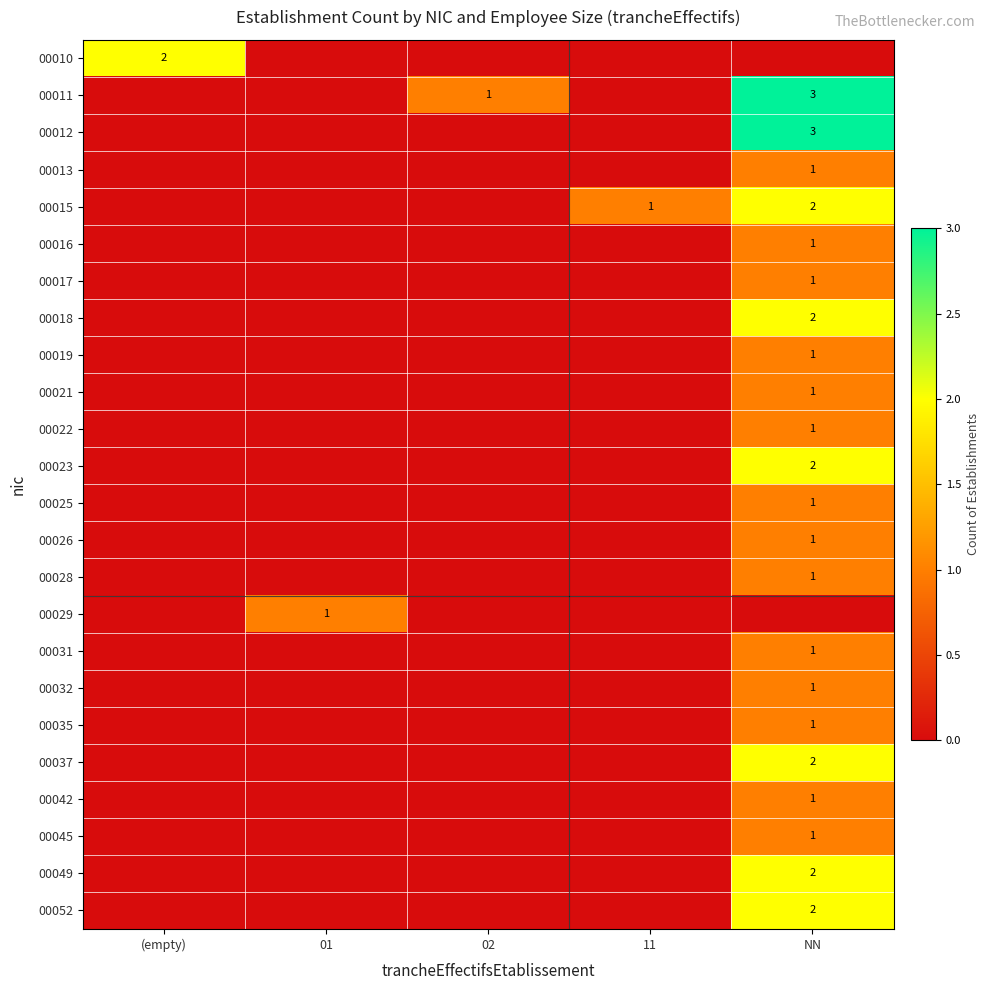

The value of 00021 at NN is 1. True or false?

True